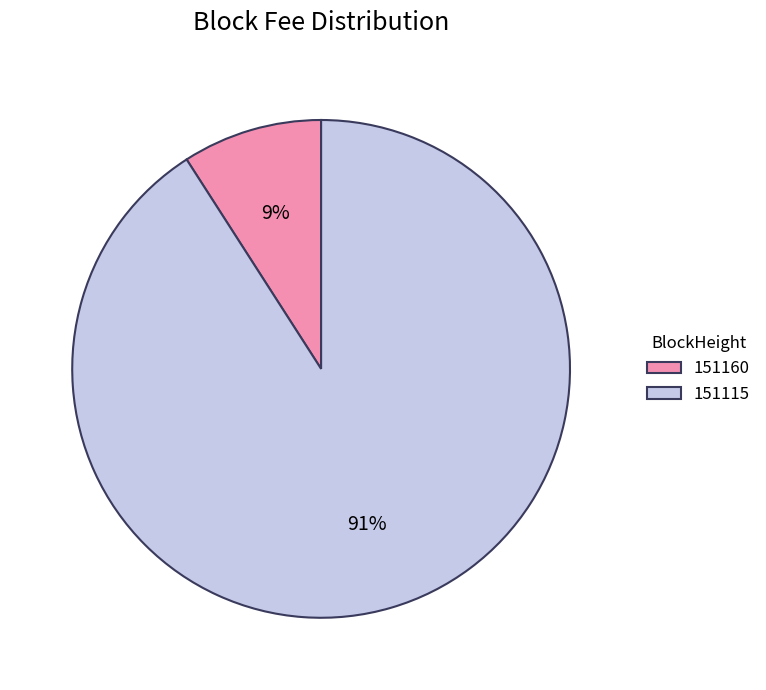

Is the sum of 151160 and 151115 greater than half?

Yes